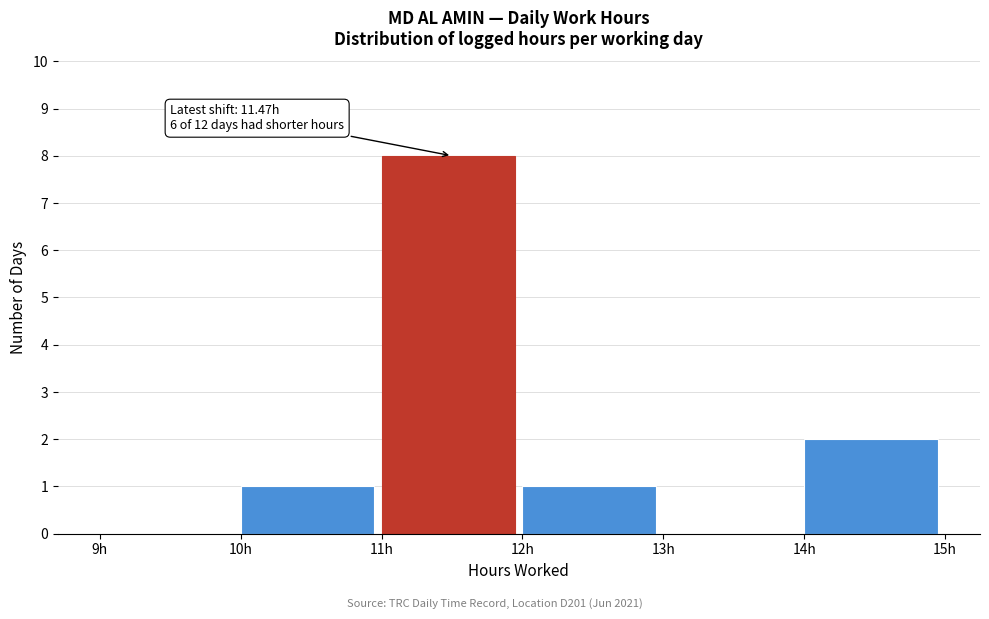

Which range on the x-axis has the tallest bar?

11 to 12